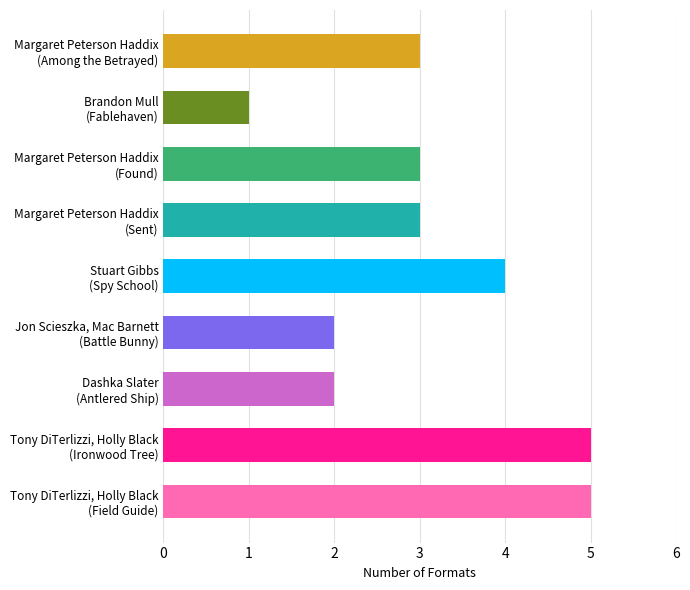

What is the average value?

3